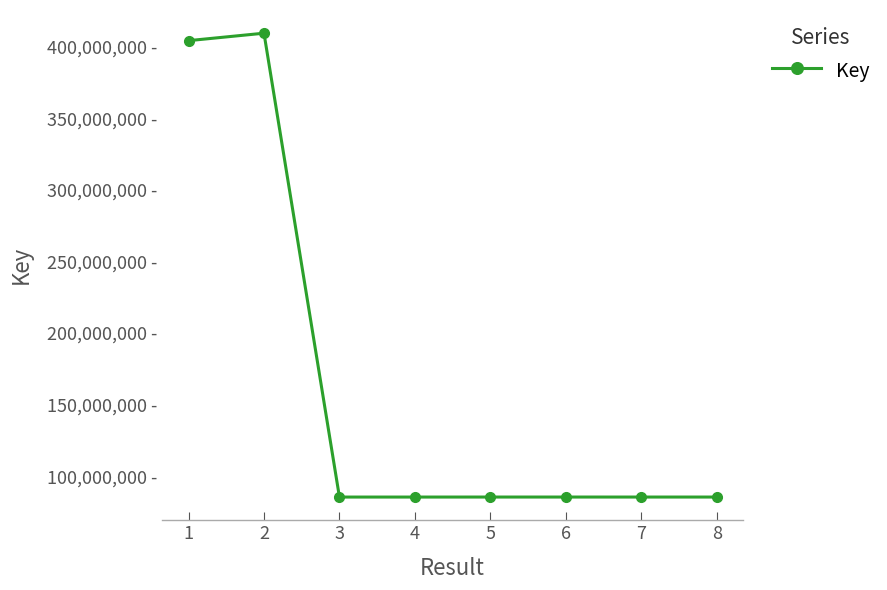

What is the change in value from 2 to 6?

-323874642